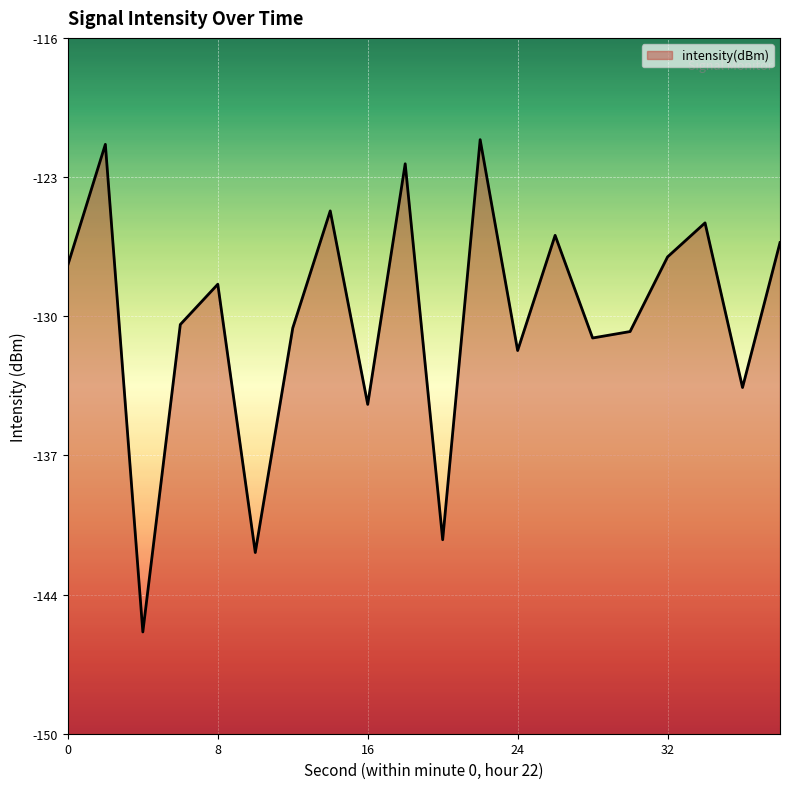

The chart shows a value of -90.7 at 20. True or false?

False